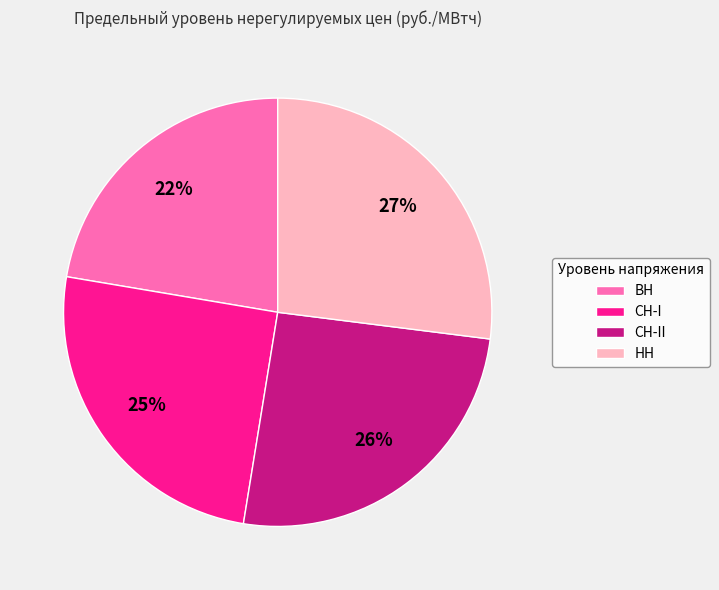

To the nearest percent, what is the difference between the largest and smallest slice percentages?

5%